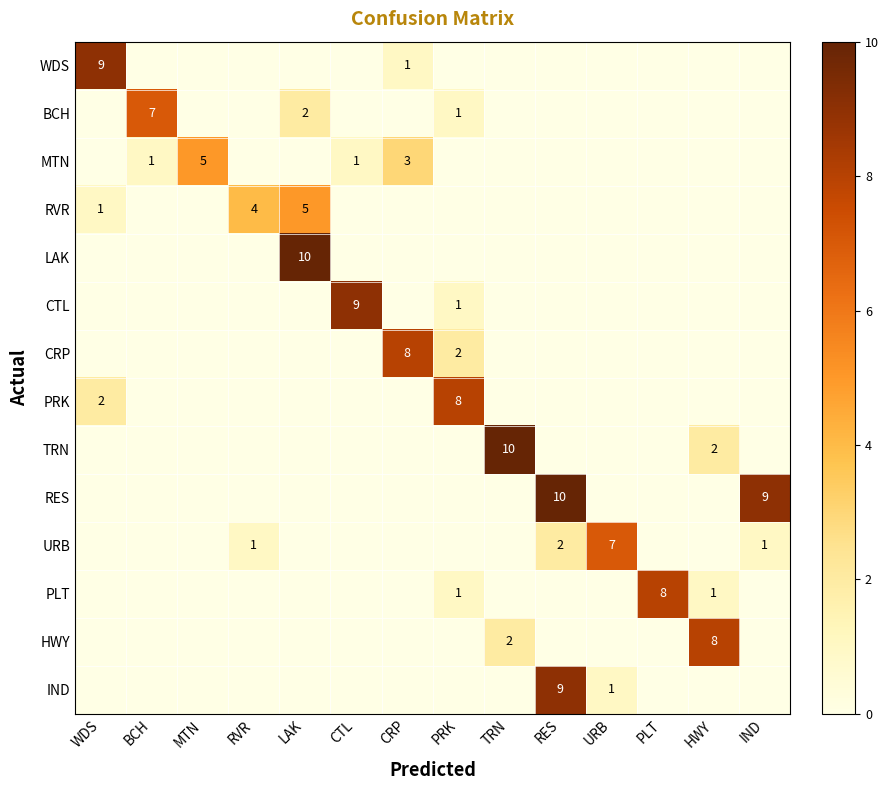

The value of RVR at LAK is 5. True or false?

True